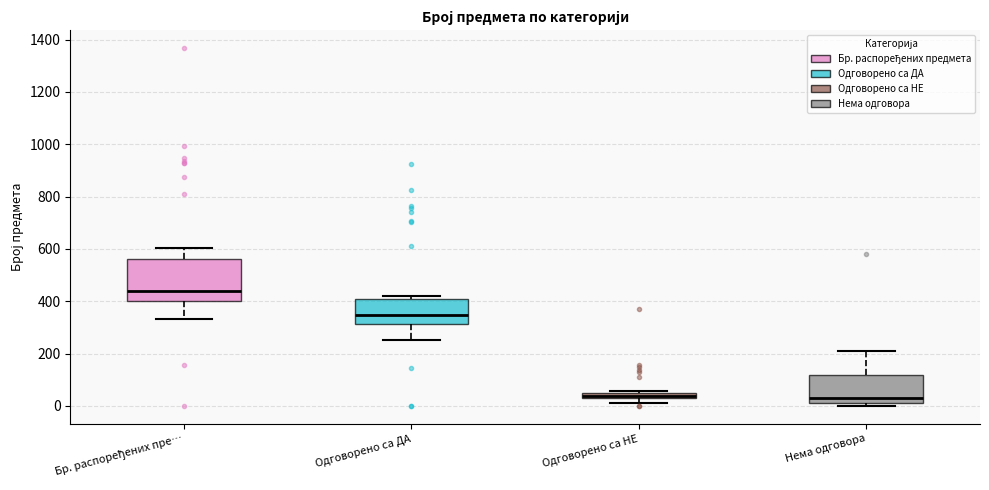

Where is the lower edge of the box for Нема одговора on the y-axis? The values are not printed on the chart, so give them approximately, as read against the axis.

20